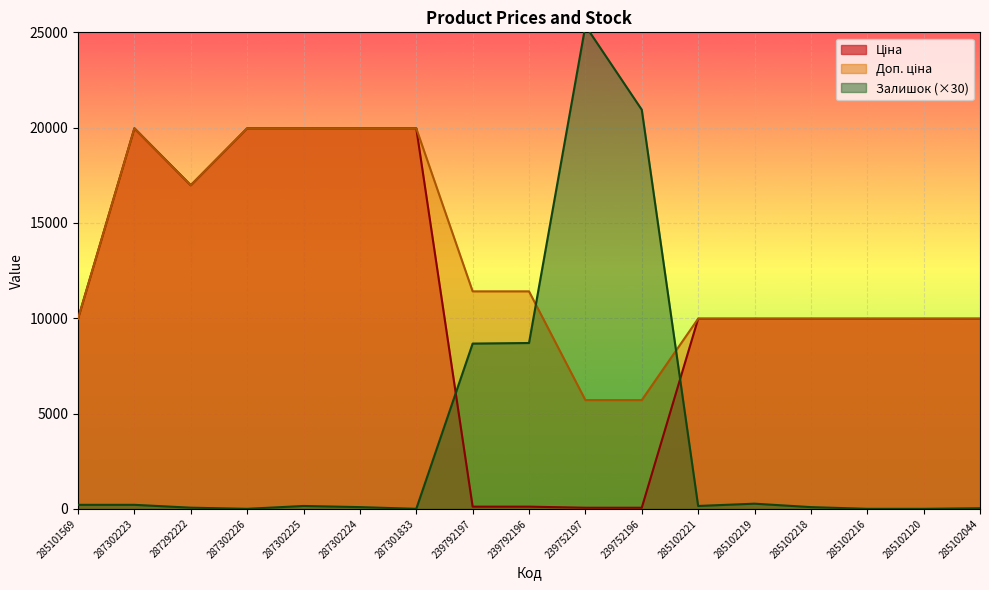

Reading right to left, extract all data points from this chart.

Ціна: 9975.0	9975.0	9975.0	9975.0	9975.0	9975.0	57.0	57.0	114.1	114.1	19964.2	19964.2	19964.2	19964.2	16976.3	19964.2	9975.0
Доп. ціна: 9975.0	9975.0	9975.0	9975.0	9975.0	9975.0	5705.0	5705.0	11410.0	11410.0	19964.2	19964.2	19964.2	19964.2	16976.3	19964.2	9975.0
Залишок: 30.0	0.0	0.0	90.0	270.0	150.0	20940.0	25350.0	8700.0	8670.0	0.0	90.0	150.0	0.0	60.0	210.0	210.0